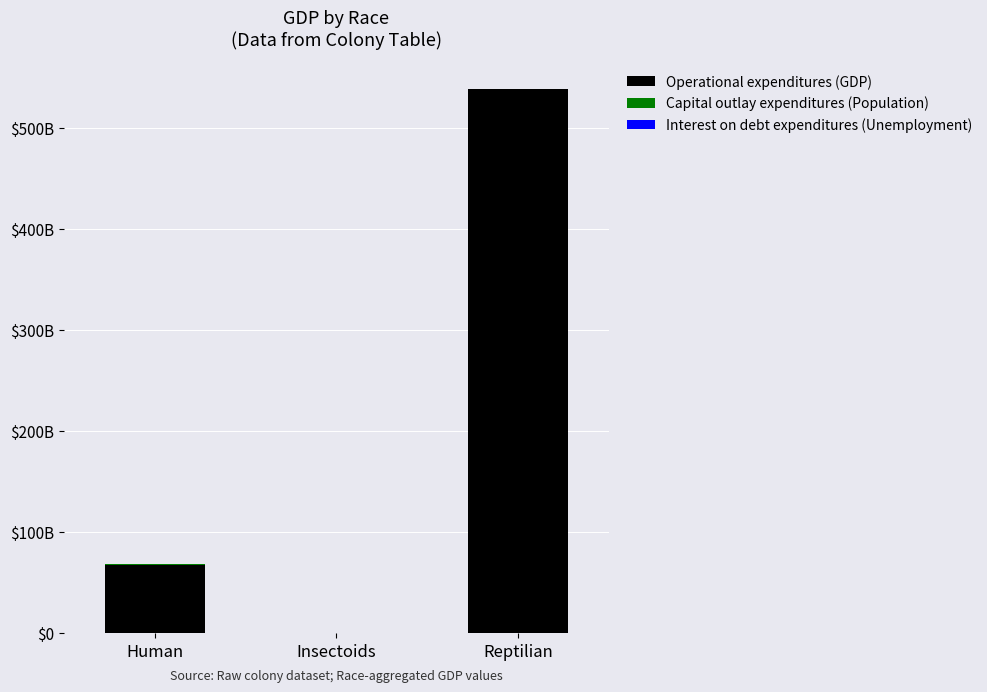

What position from the left is Reptilian?

3